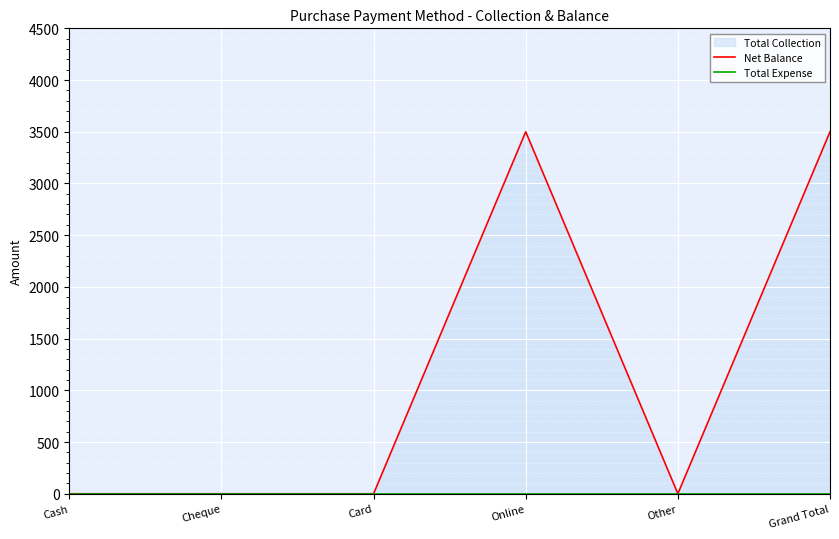

Which series has the largest total across all categories?

Net Balance